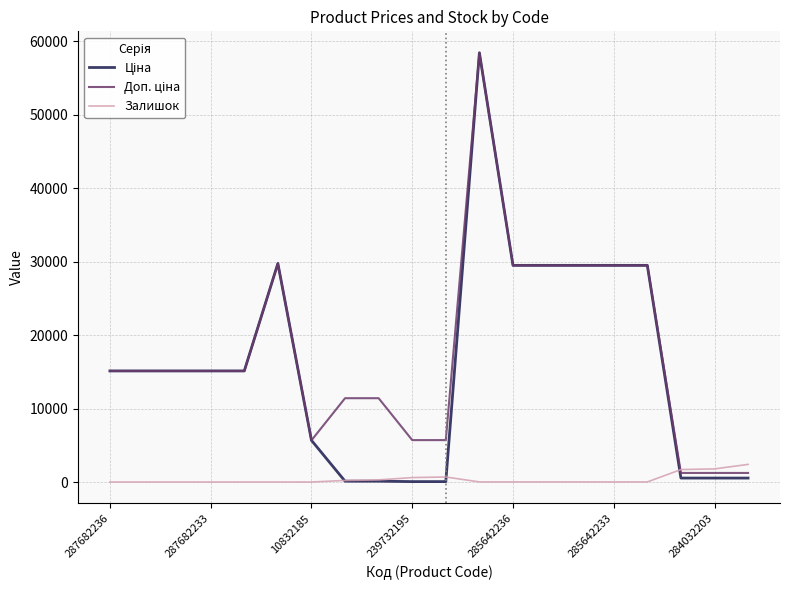

Which series has the largest range (max minus min)?

Ціна